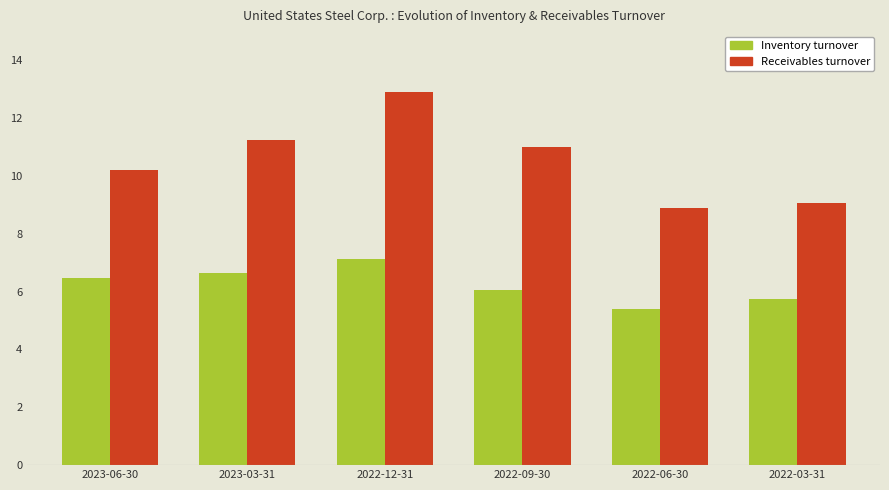

How many bars are there in total?

12